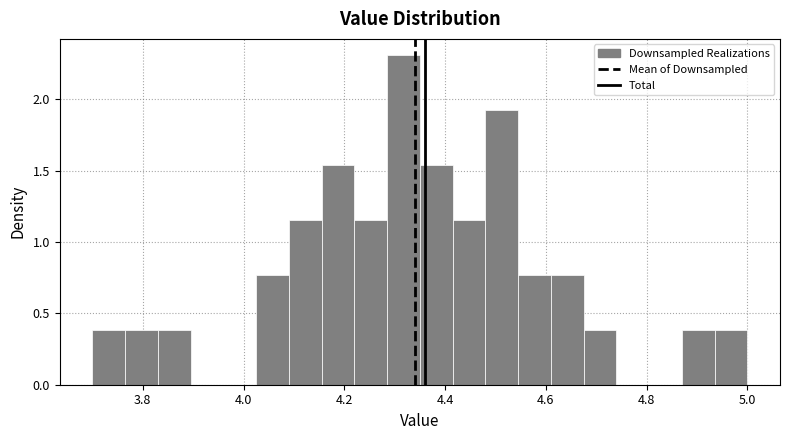

Read against the x-axis, roughly where is the centre of the tallest bar?

4.32